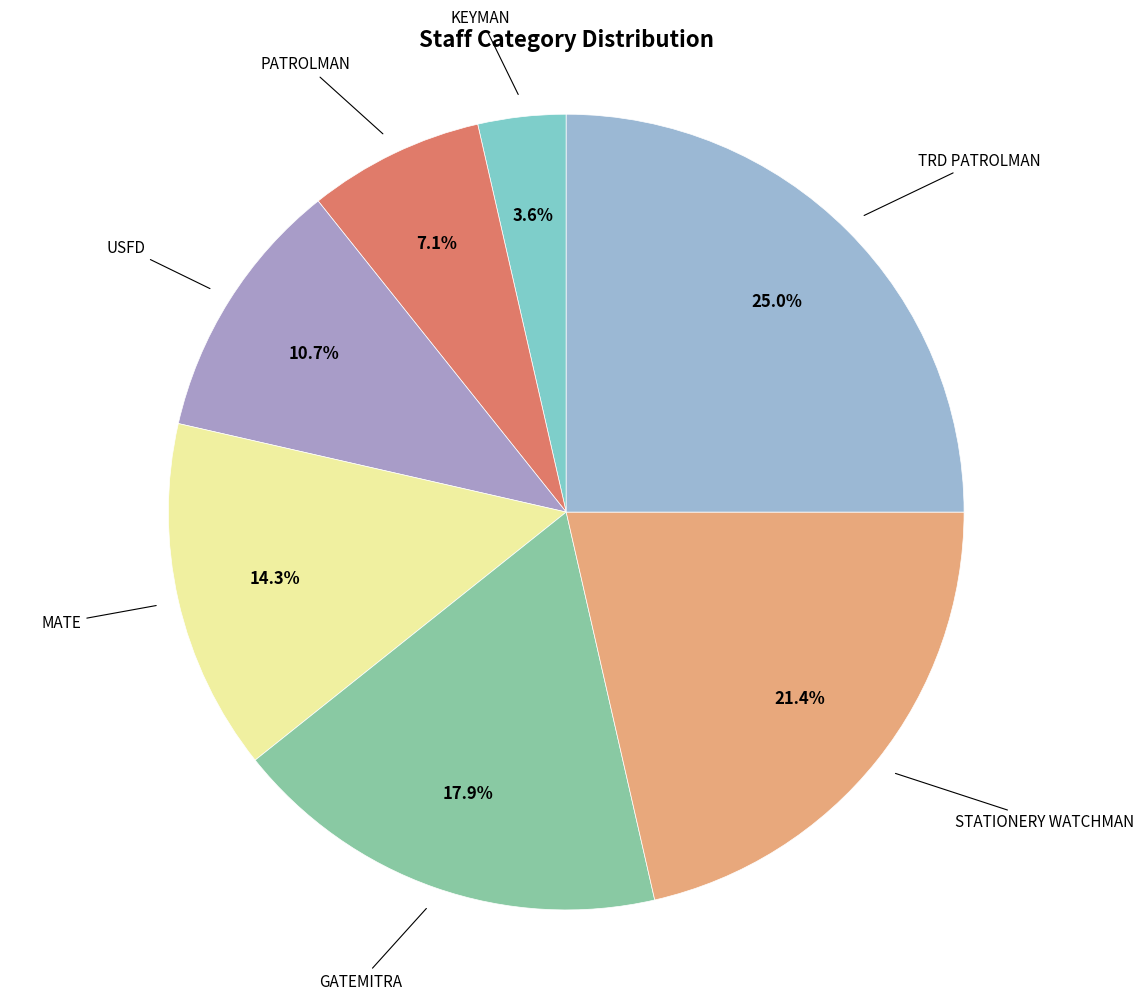

How many segments does this pie chart have?

7